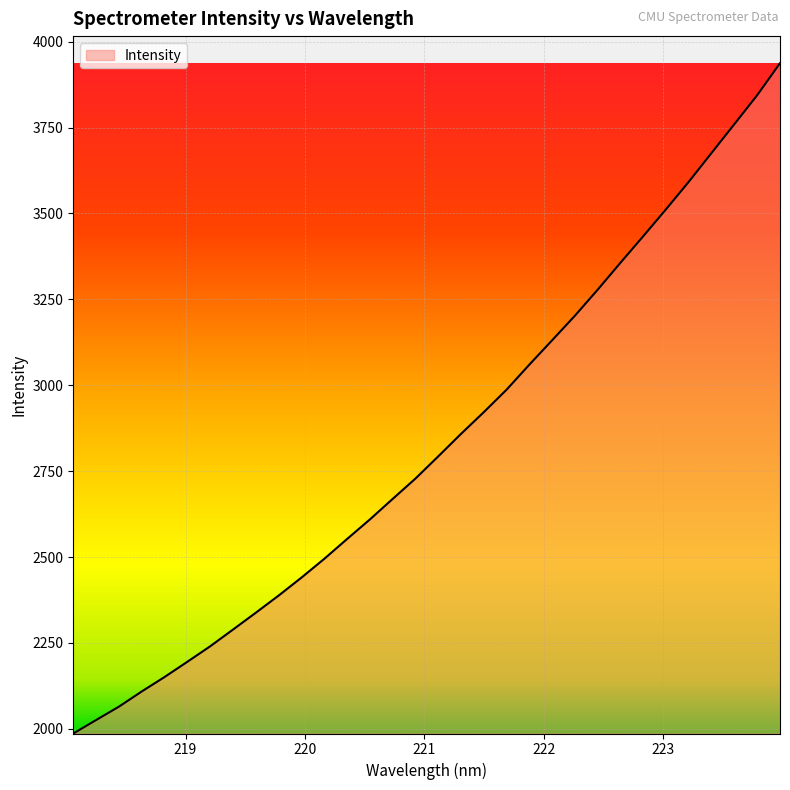

What is the difference between the maximum and minimum values?

1951.1